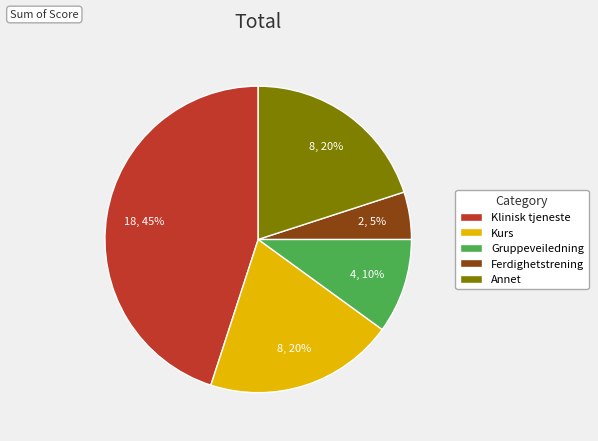

Does any single category account for the majority?

No